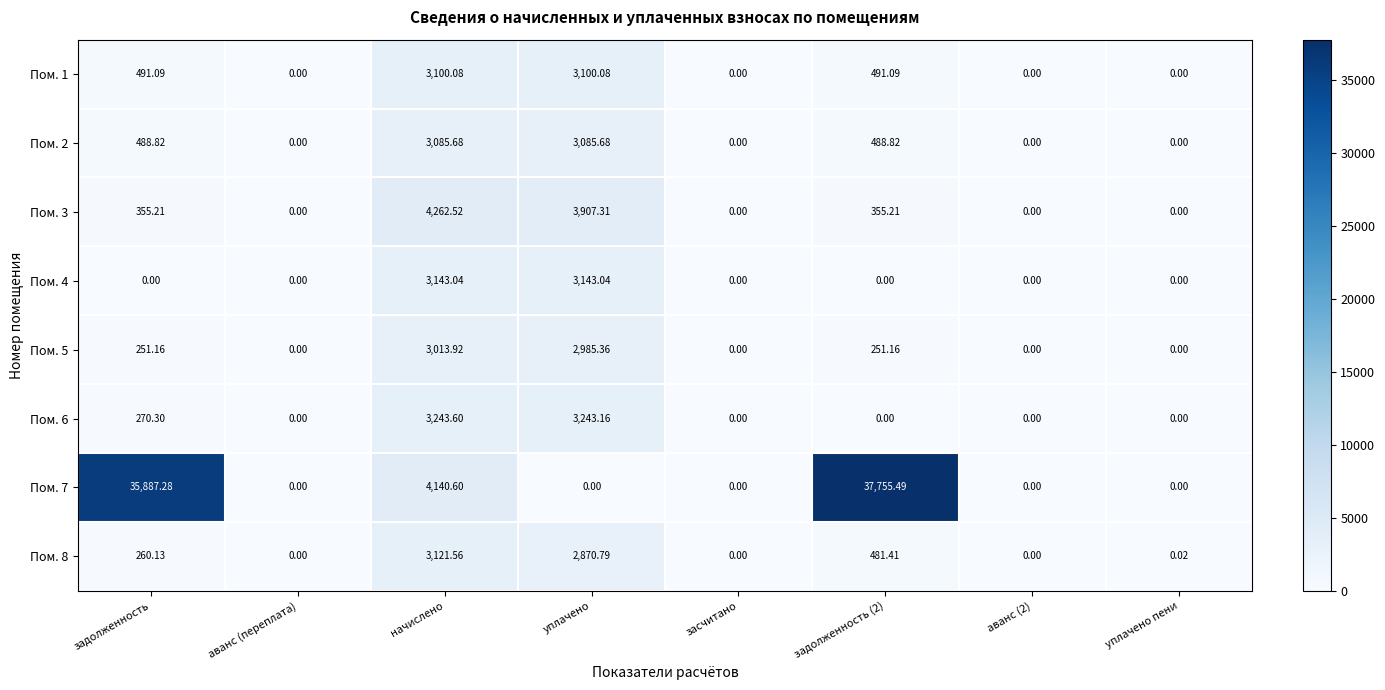

Is the value of Пом. 5 at аванс (2) greater than the value of Пом. 8 at задолженность (2)?

No